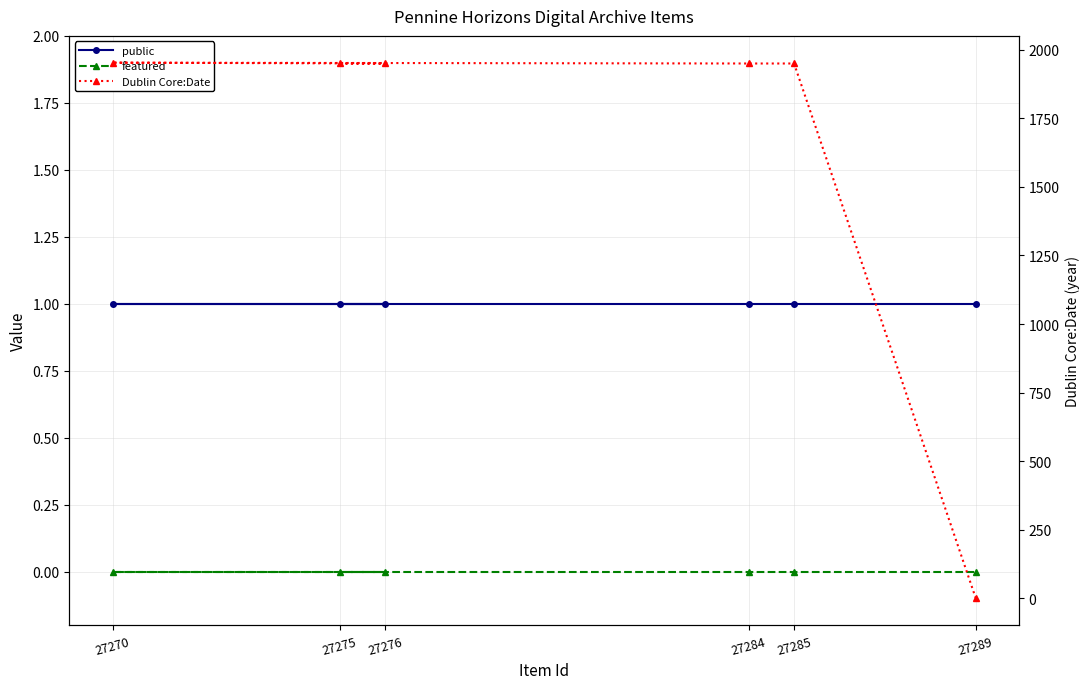

Between which two adjacent categories do public and Dublin Core:Date first intersect?

27285 and 27289